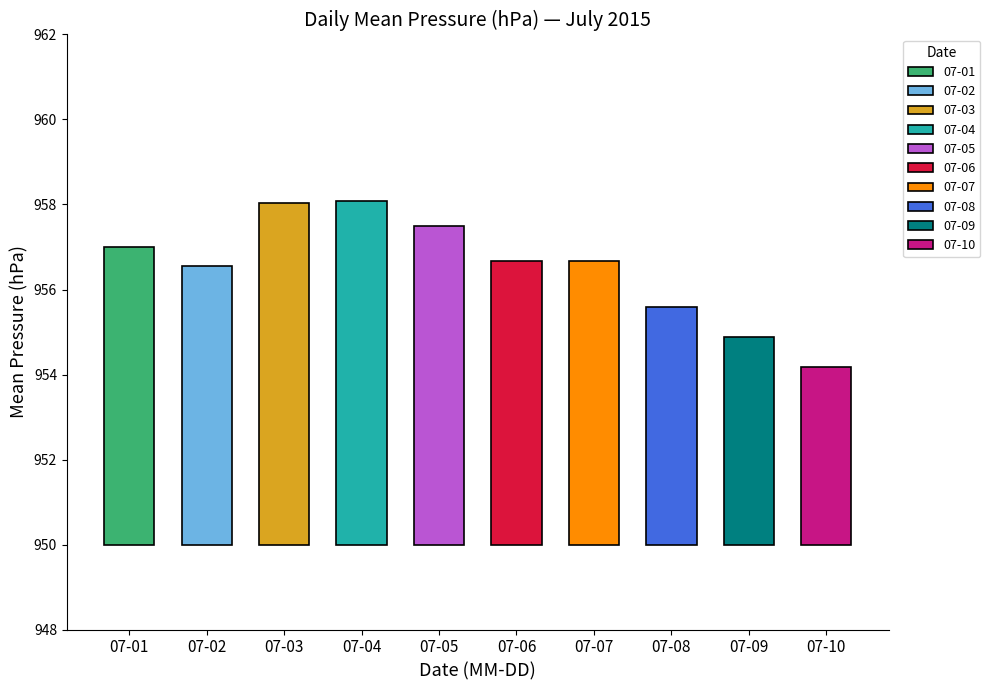

Does the chart contain any negative values?

No